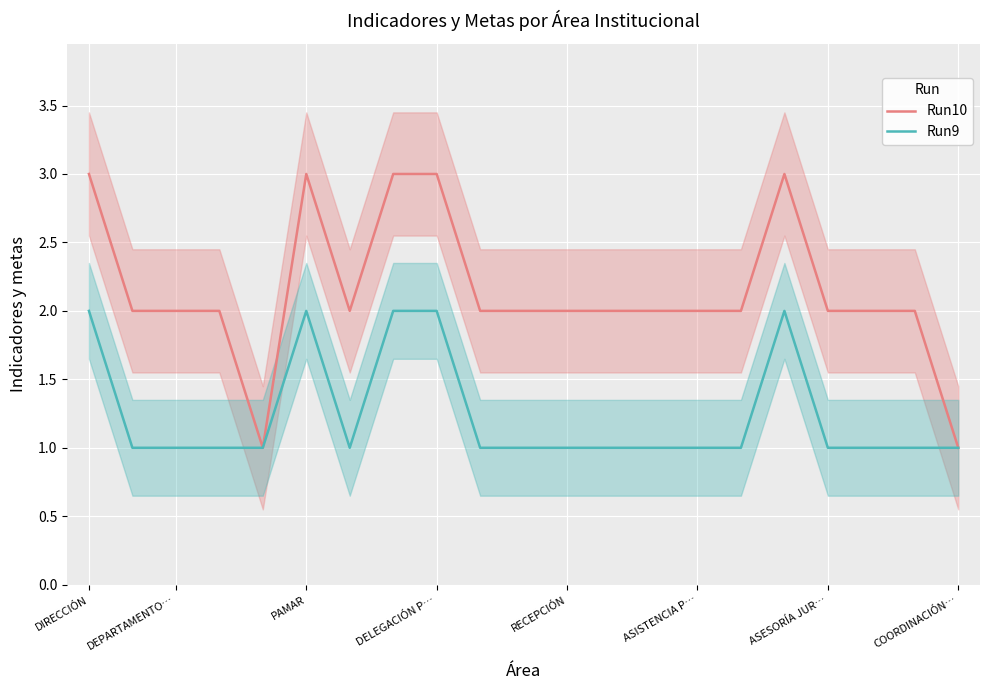

True or false: Run10 has more than 2 interior local peaks.

False